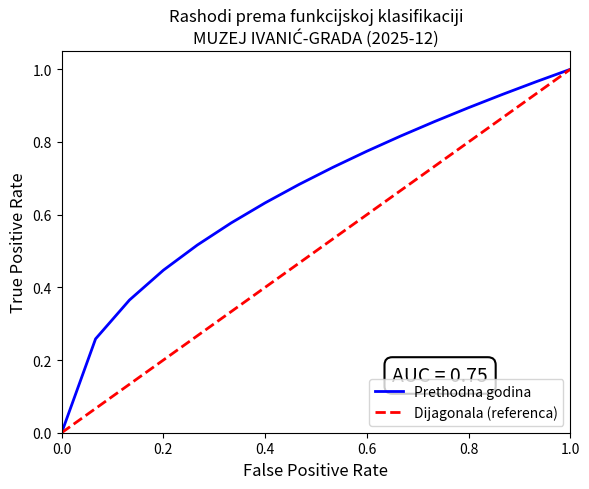

True or false: Dijagonala (referenca) has more than 1 interior local peaks.

False